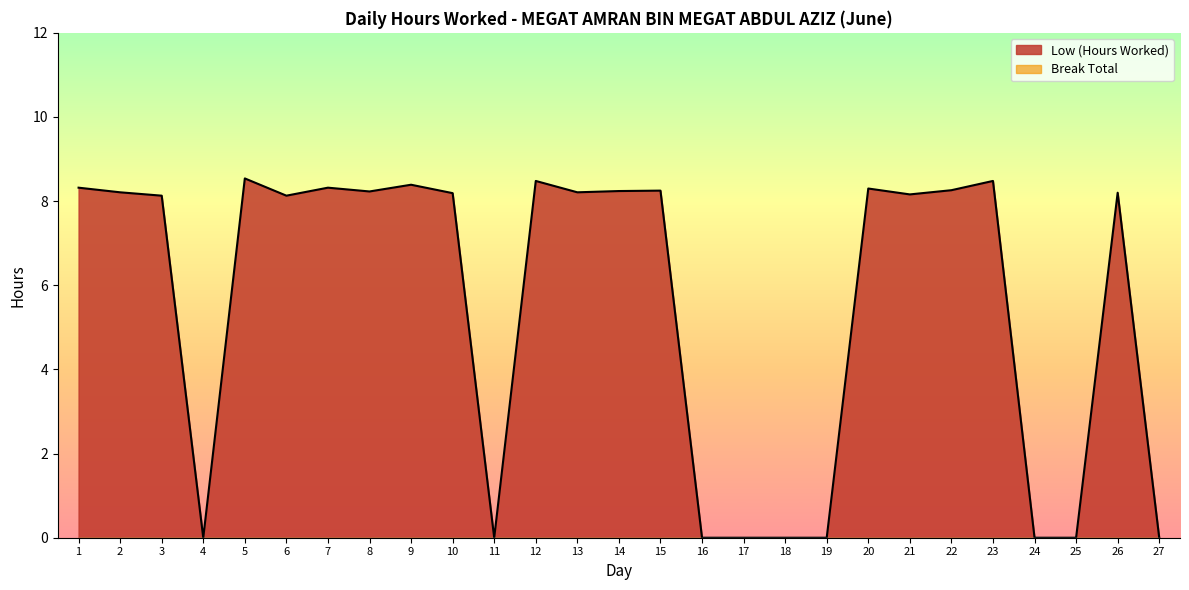

Which series has the largest total across all categories?

Low (Hours Worked)